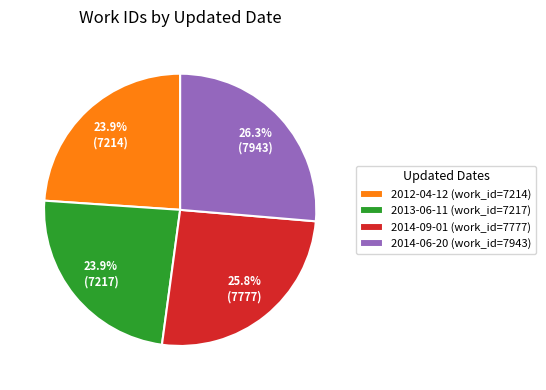

How many slices are in this pie chart?

4